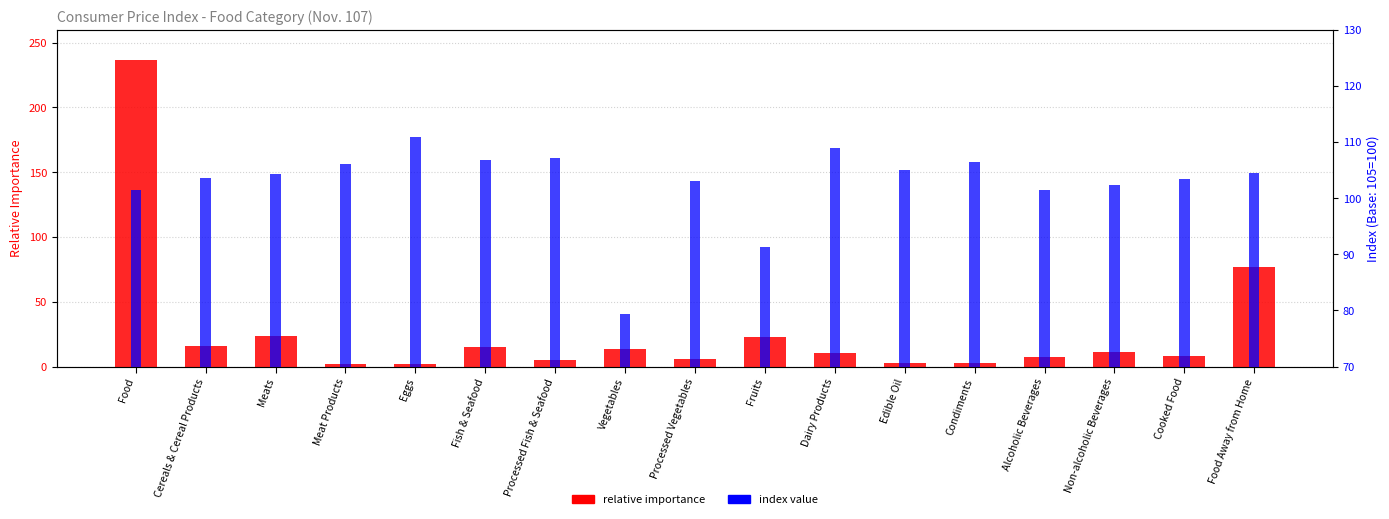

How many categories are shown in the chart?

17